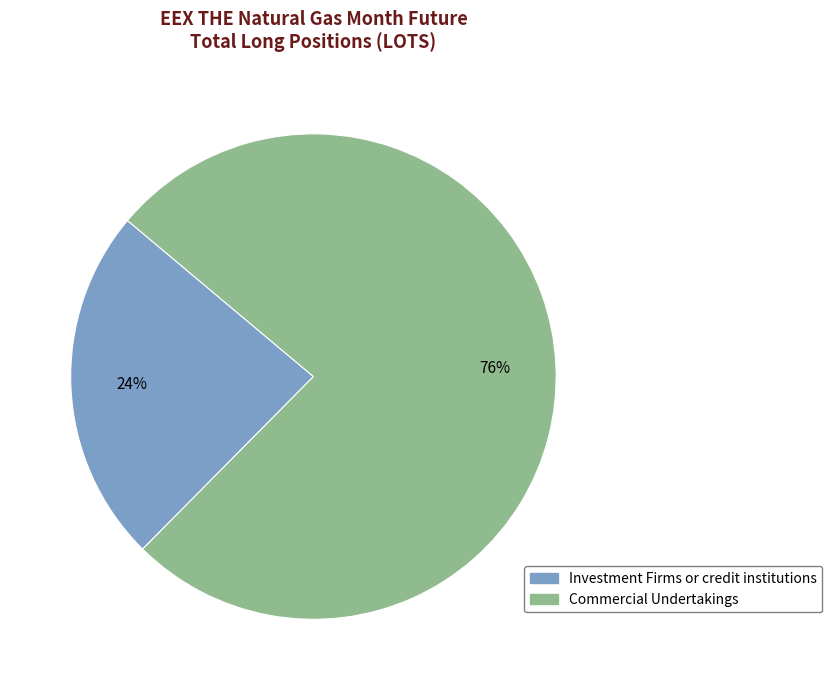

To the nearest percent, what is the average slice percentage?

50%